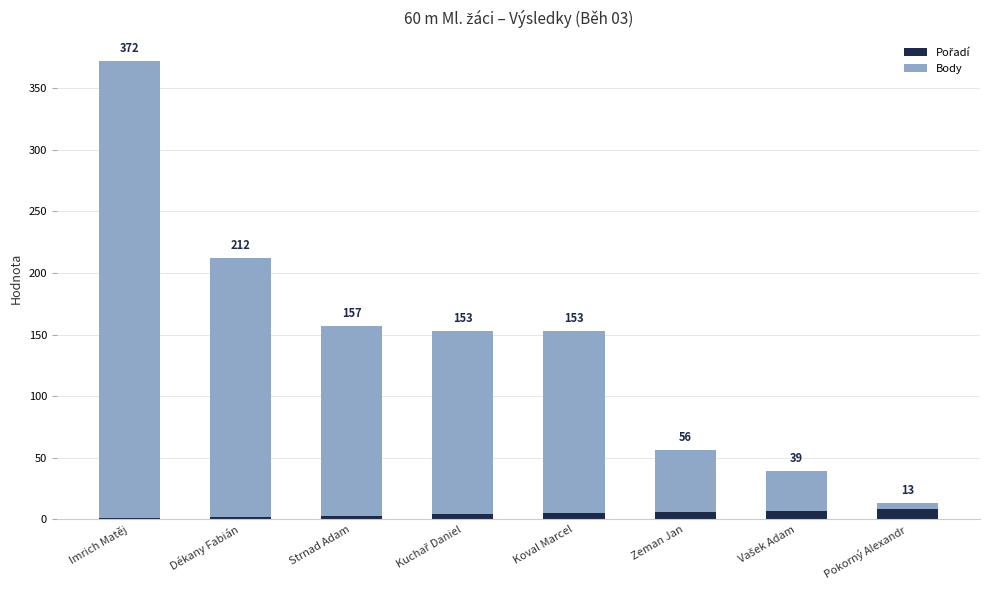

Are the bars grouped side by side (vs. stacked)?

No